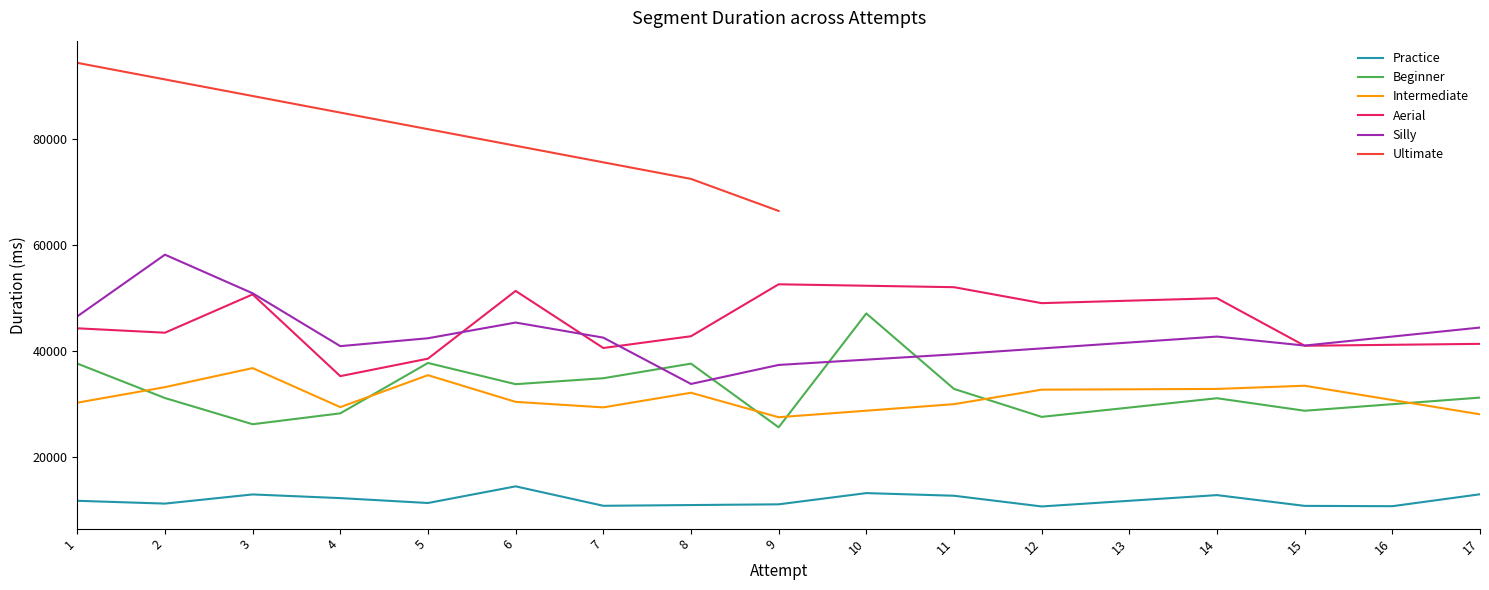

True or false: Aerial and Practice cross at least once.

False